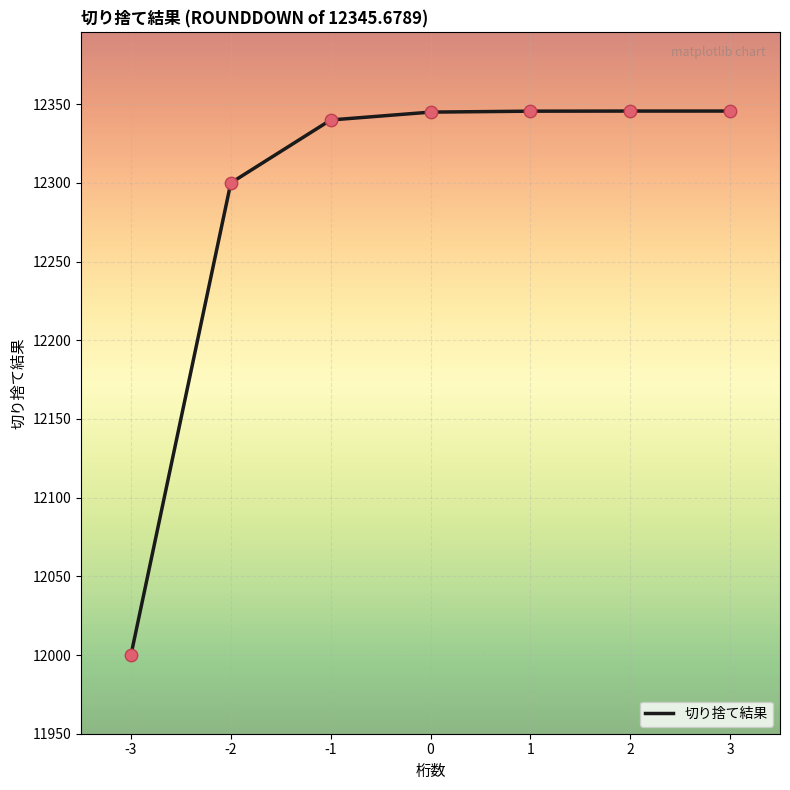

Between 2 and -1, which is larger?

2